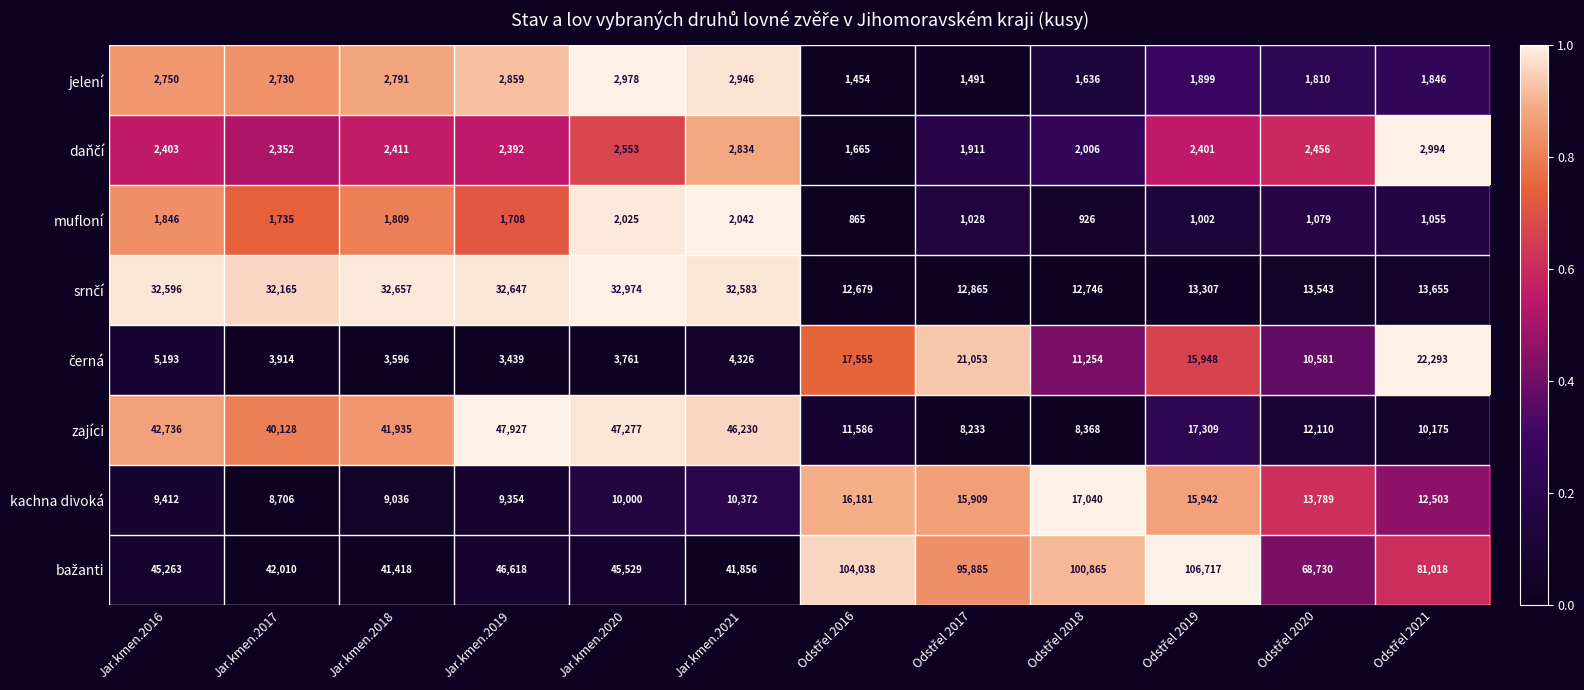

What is the smallest value displayed?

865